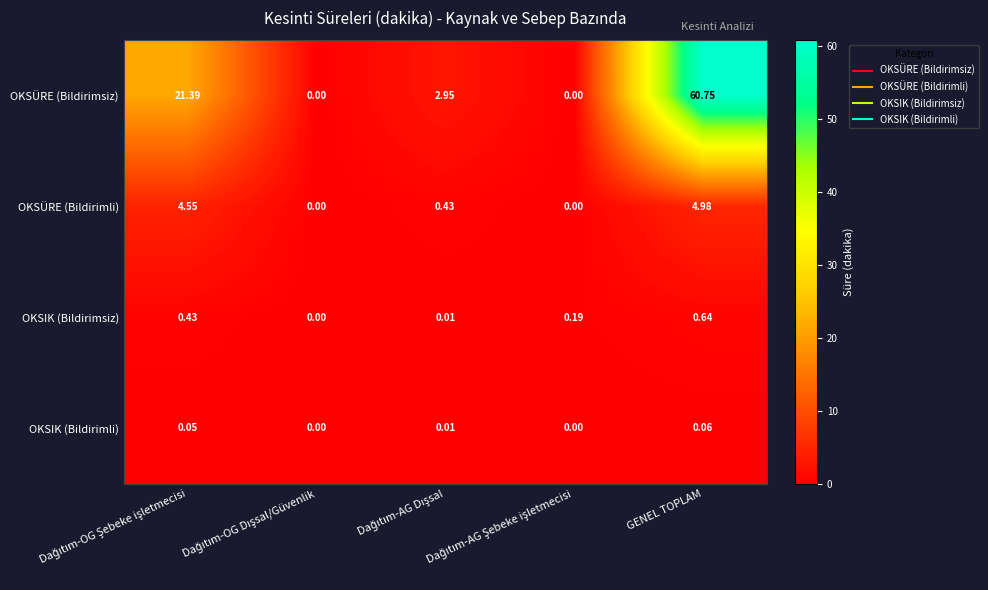

At how many categories does at least one series exceed 3?

2